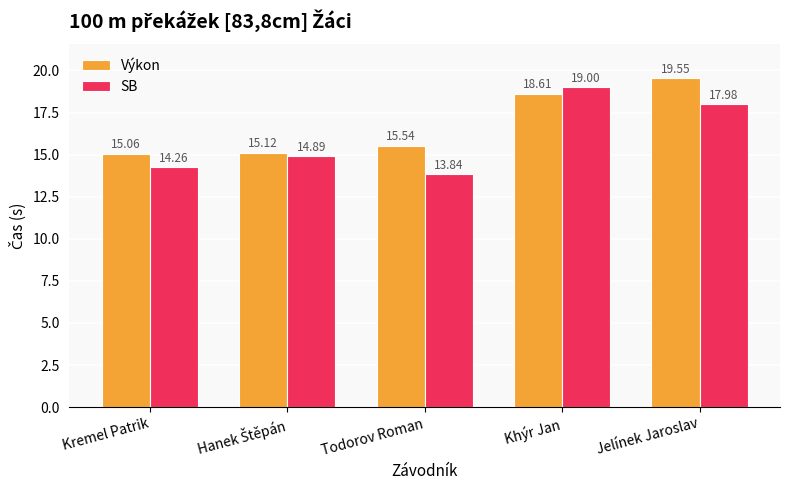

What are all the series names shown in the legend?

Výkon, SB